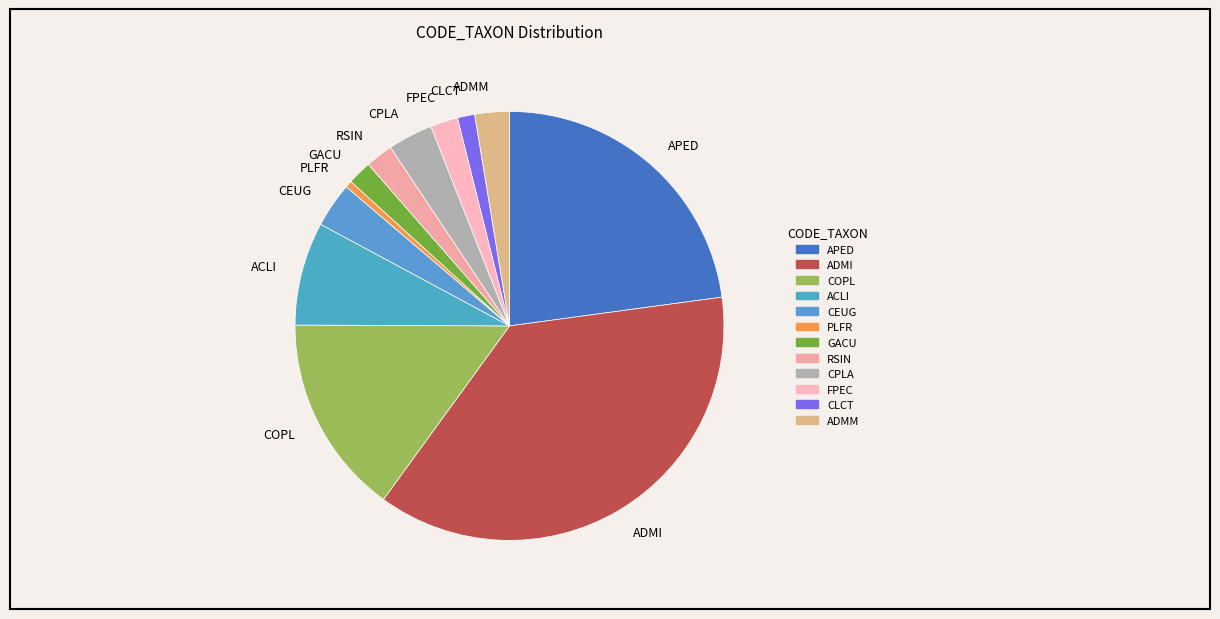

Does any single category account for the majority?

No